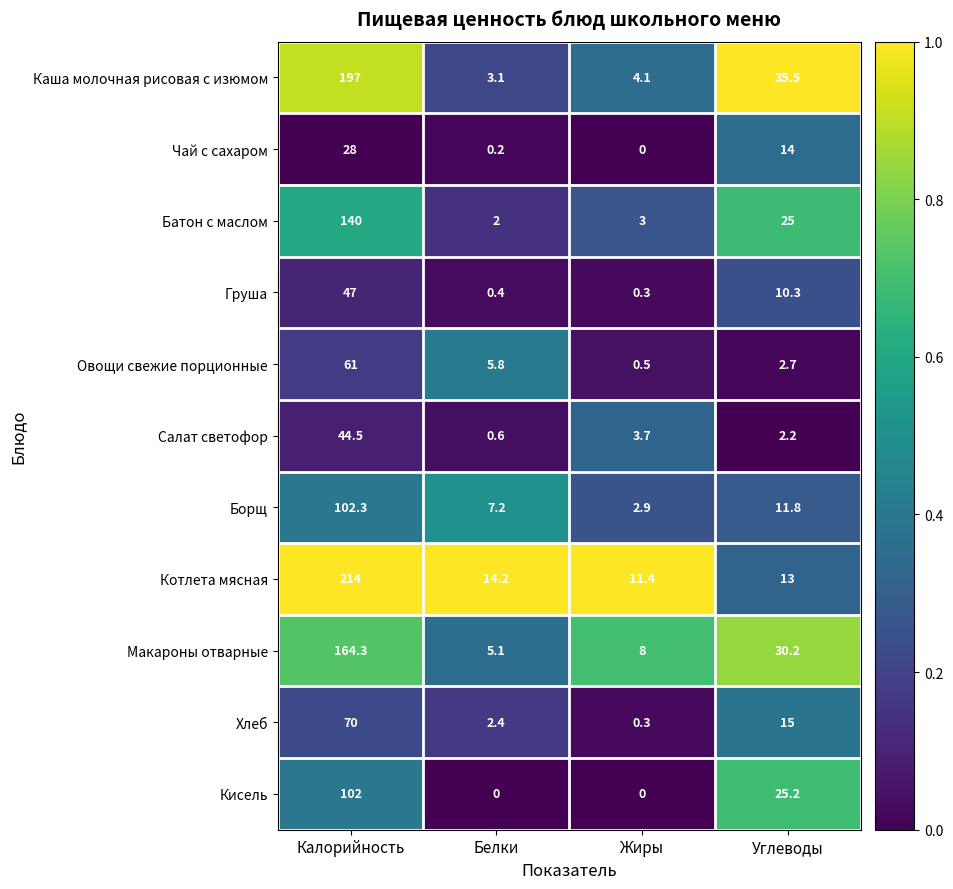

At which category does the chart reach its peak across all series?

Калорийность